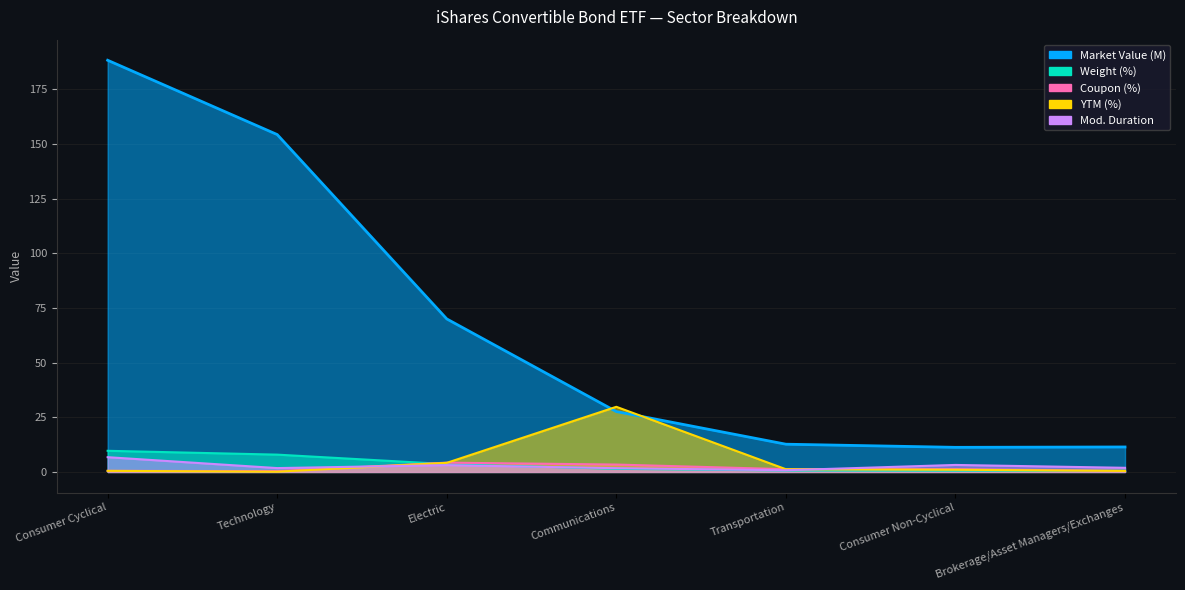

At which label is YTM (%) closest to 14?

Electric